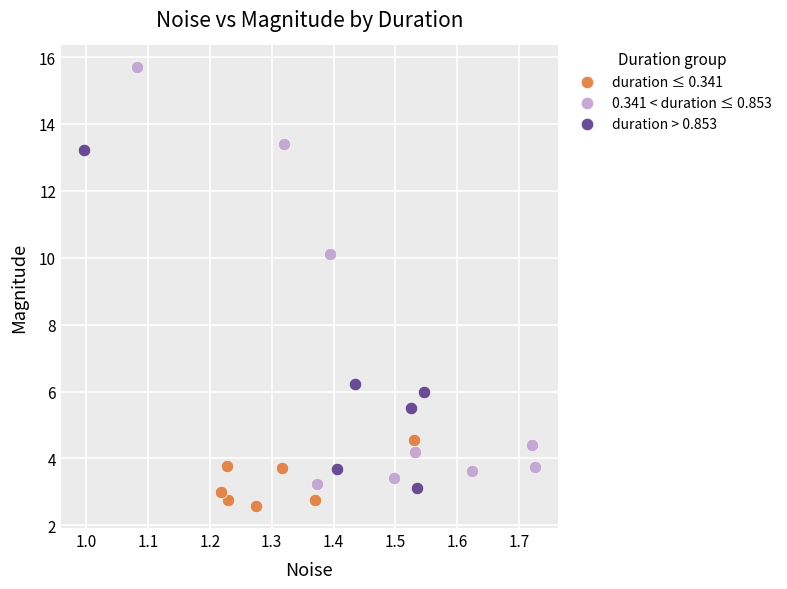

Which series contains the lowest Y value?

duration ≤ 0.341